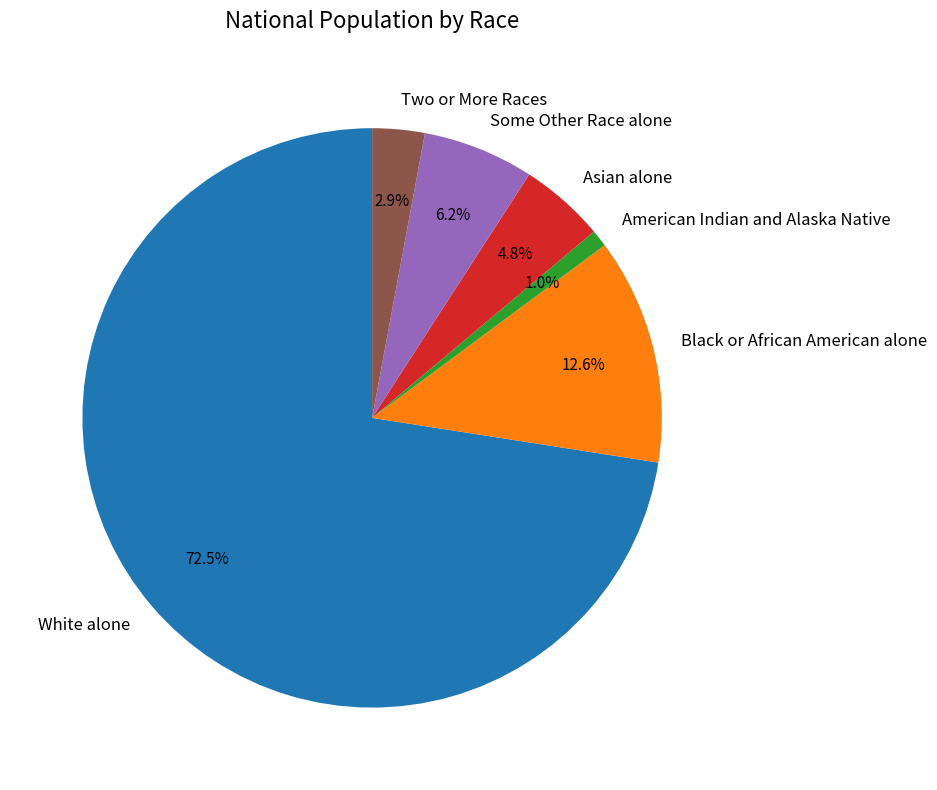

Combined, do Two or More Races and Asian alone account for over 50%?

No